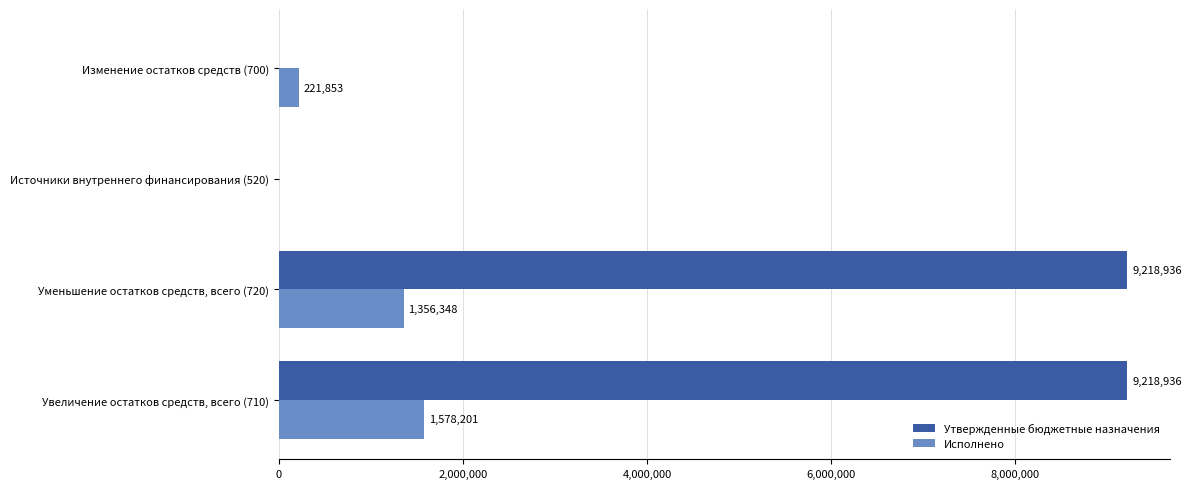

True or false: Утвержденные бюджетные назначения has a value of 6139911.9 at Изменение остатков средств (700).

False